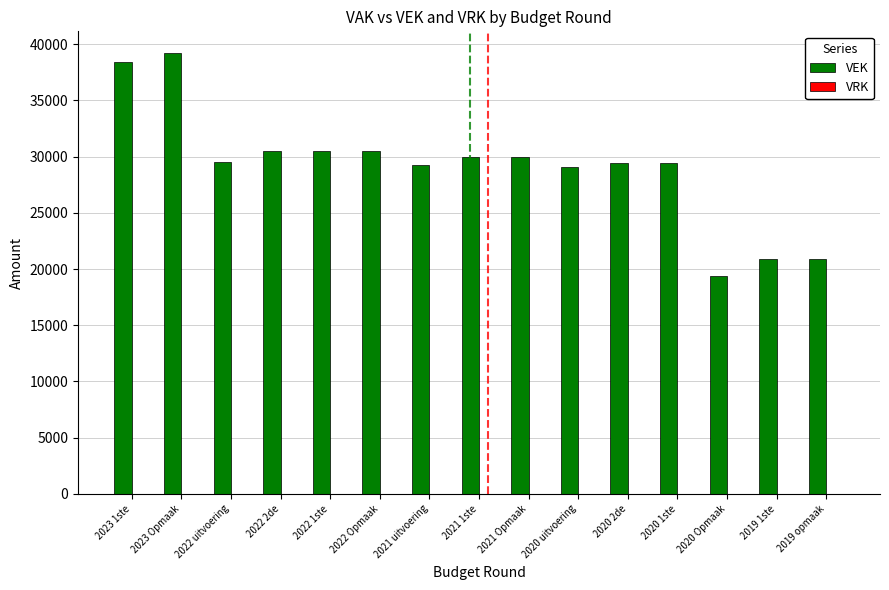

Which has a higher value, 2020 uitvoering or 2021 Opmaak?

2021 Opmaak